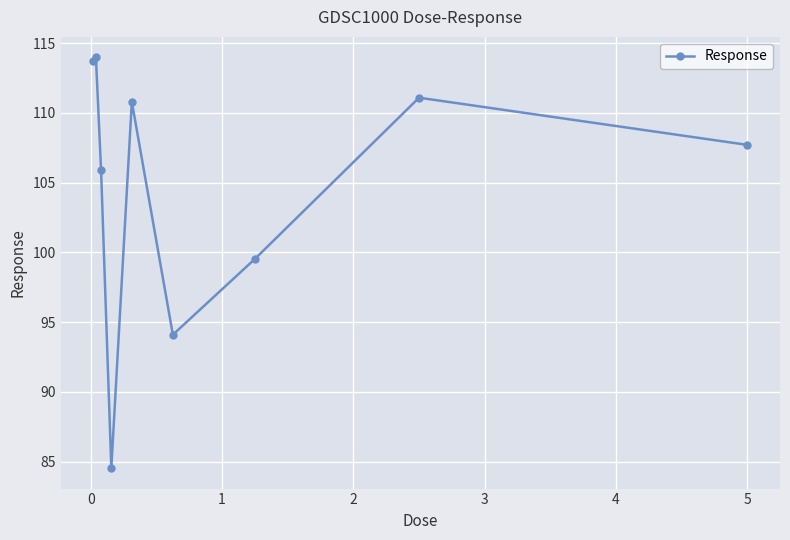

How many lines are shown in the chart?

1